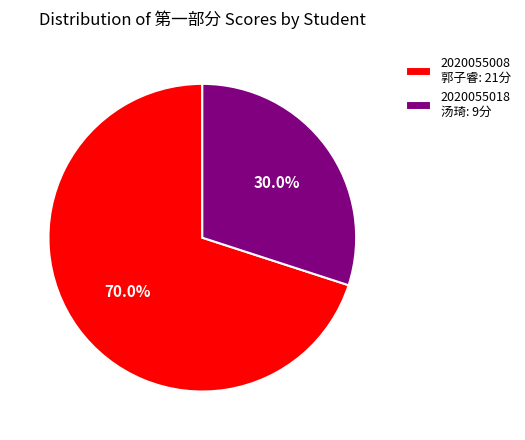

How many slices are in this pie chart?

2